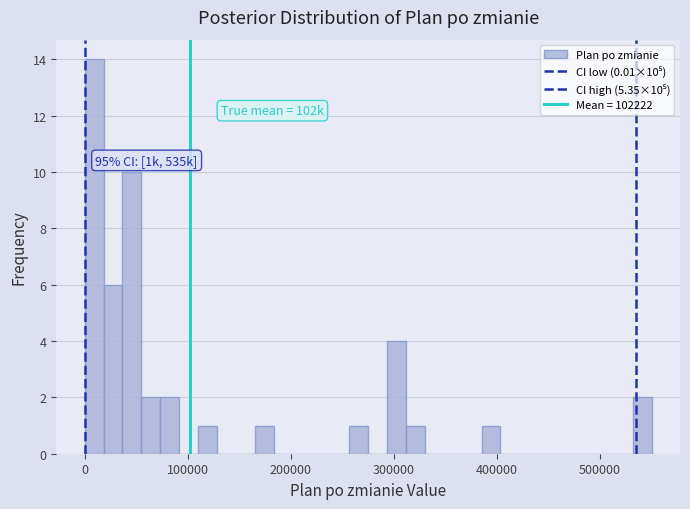

Around what value on the x-axis is the tallest bar? Give the approximate position of its centre, as read against the axis.

10000